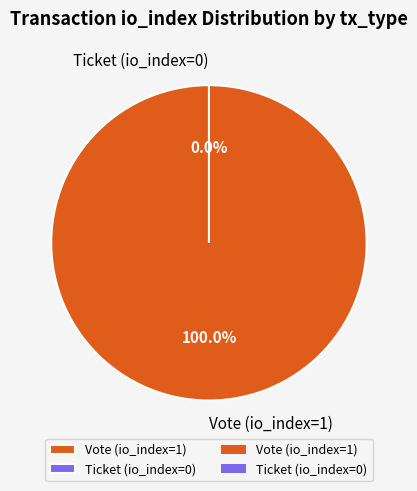

Which category accounts for the majority?

Vote (io_index=1)